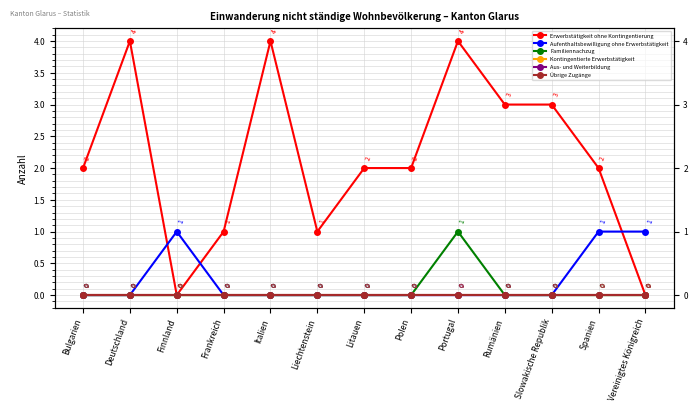

True or false: Aufenthaltsbewilligung ohne Erwerbstätigkeit has more than 1 points higher than both neighbors.

False